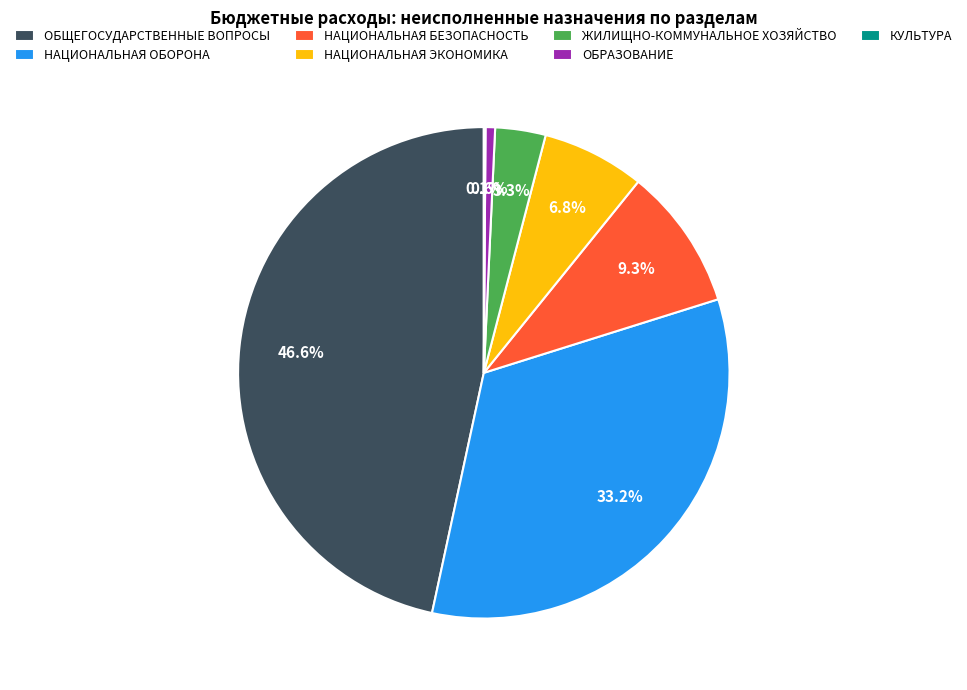

Which slice is the largest?

ОБЩЕГОСУДАРСТВЕННЫЕ ВОПРОСЫ